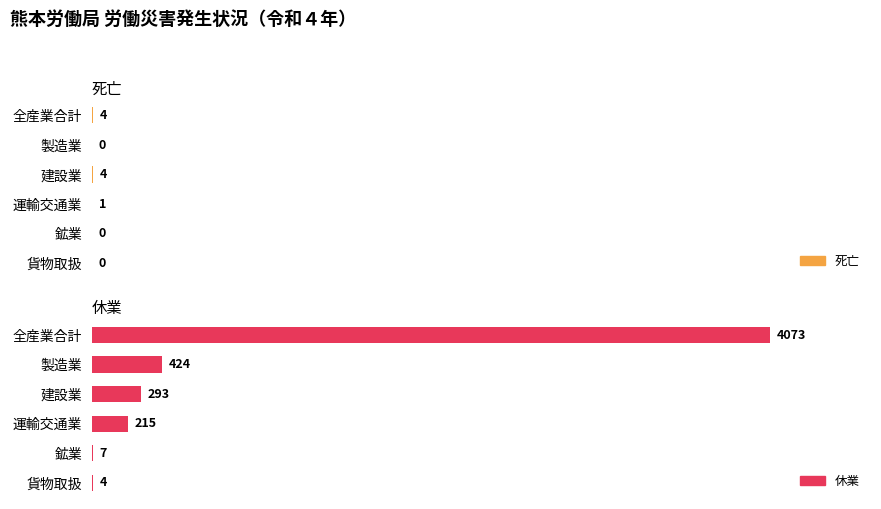

What is the difference between the maximum and minimum values in the 休業 series?

4069